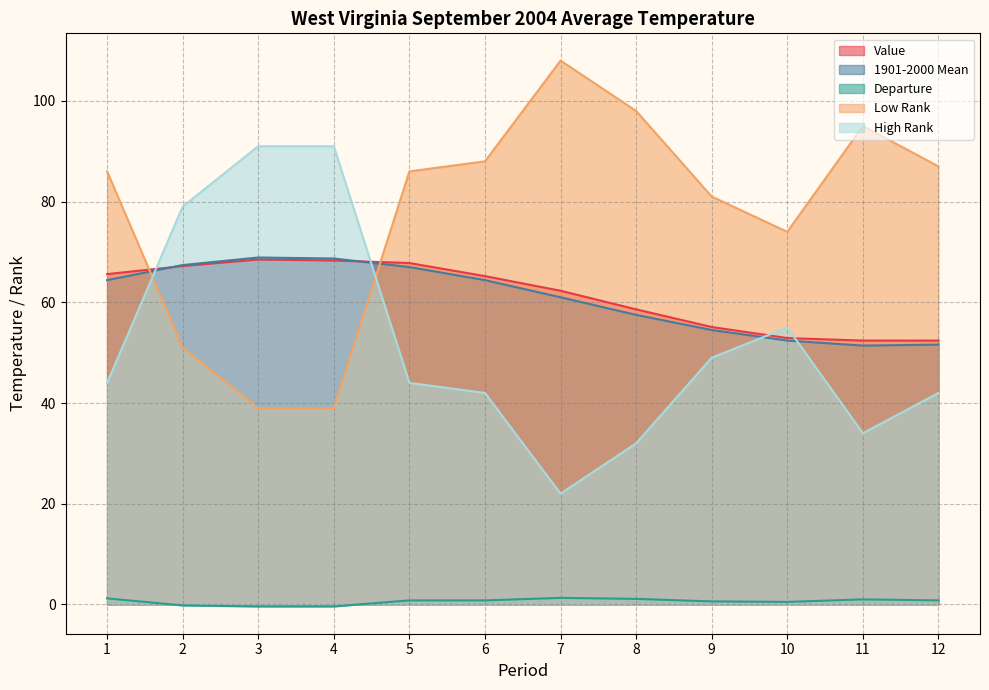

True or false: 1901-2000 Mean and Low Rank intersect in this chart.

True